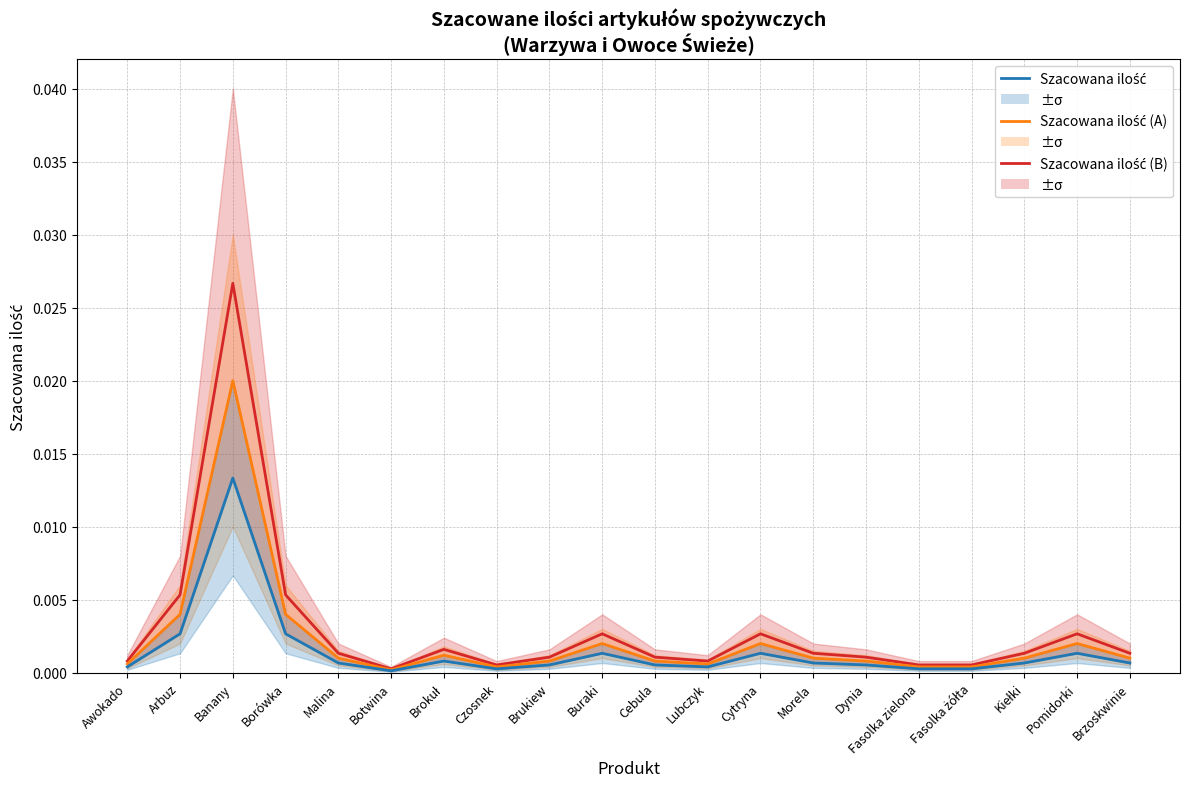

True or false: Szacowana ilość and Szacowana ilość (scaled B) cross at least once.

False